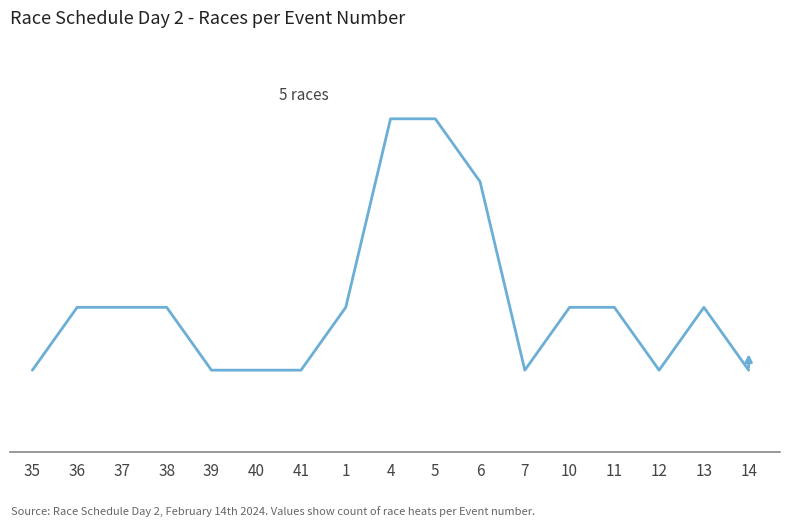

Where does the data first go above 2?

4